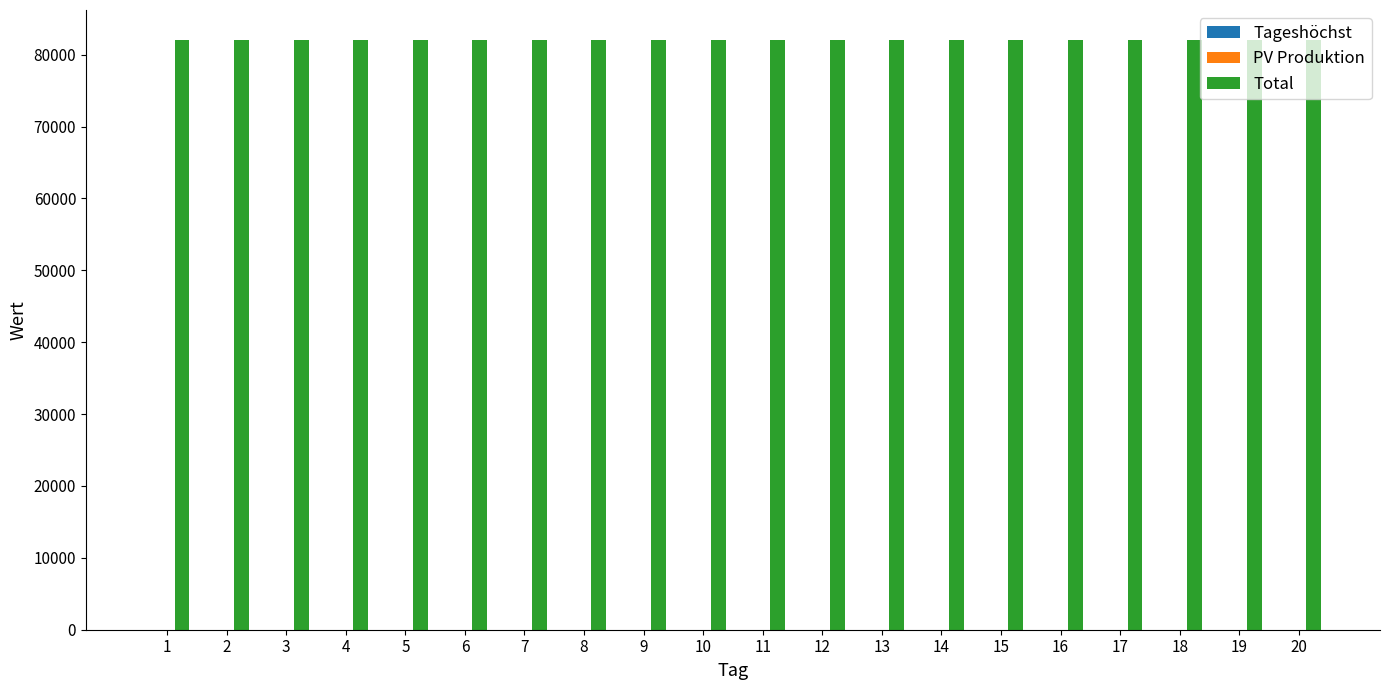

Which has a higher value, 19 or 7?

7